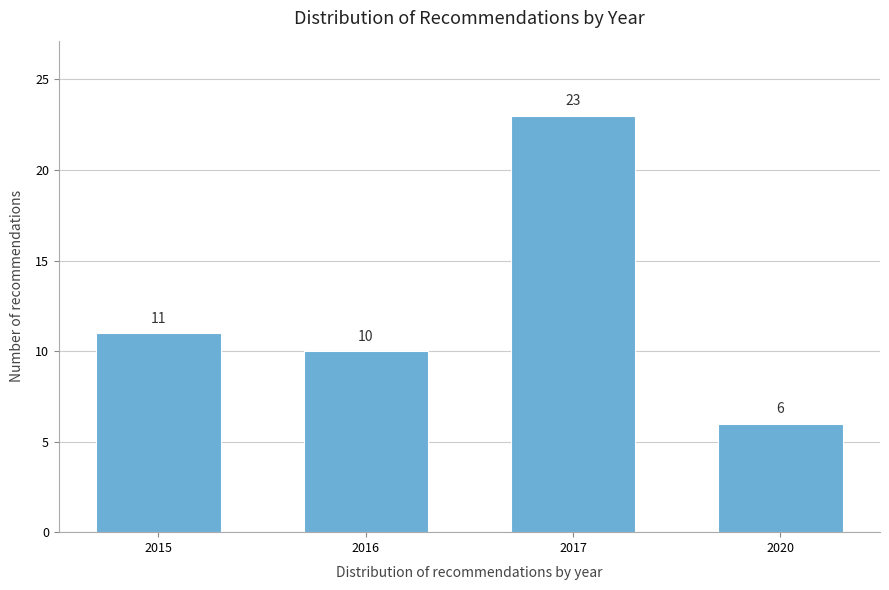

Reading left to right, what are all the values shown in this chart?

2015=11	2016=10	2017=23	2020=6